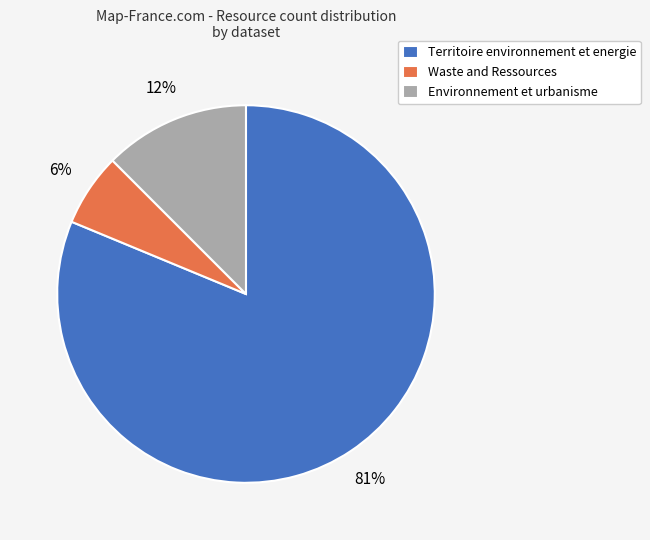

How many slices are in this pie chart?

3